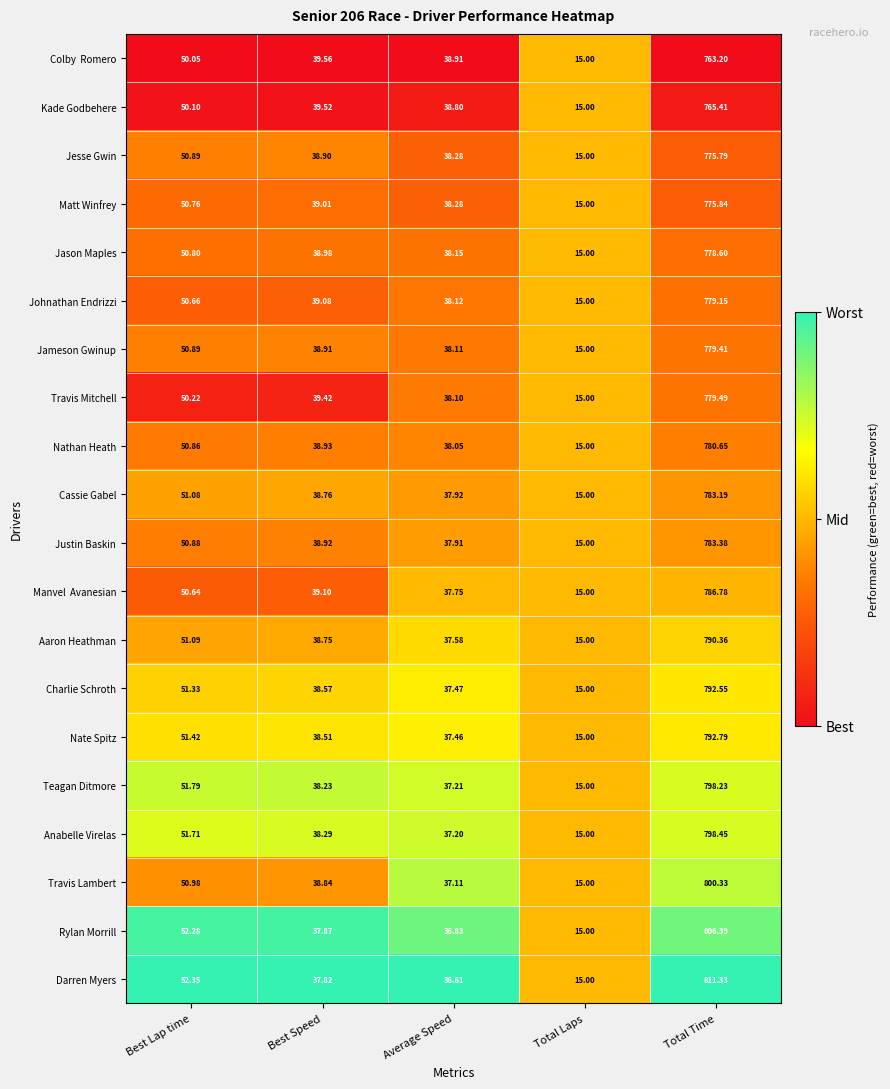

What is the difference between the highest and lowest values at Best Lap time?

2.3